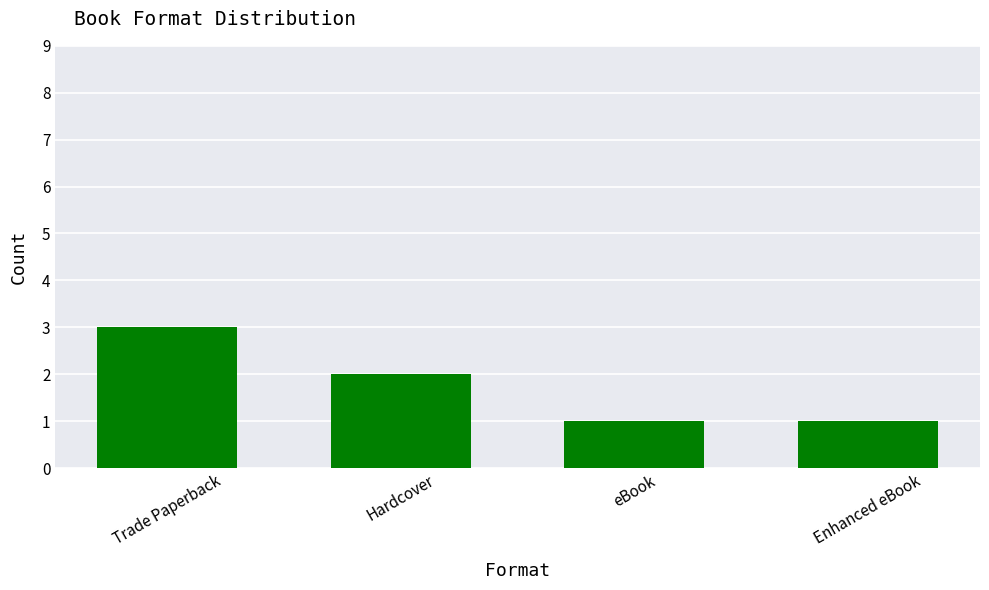

What is the label of the 1st bar from the right?

Enhanced eBook